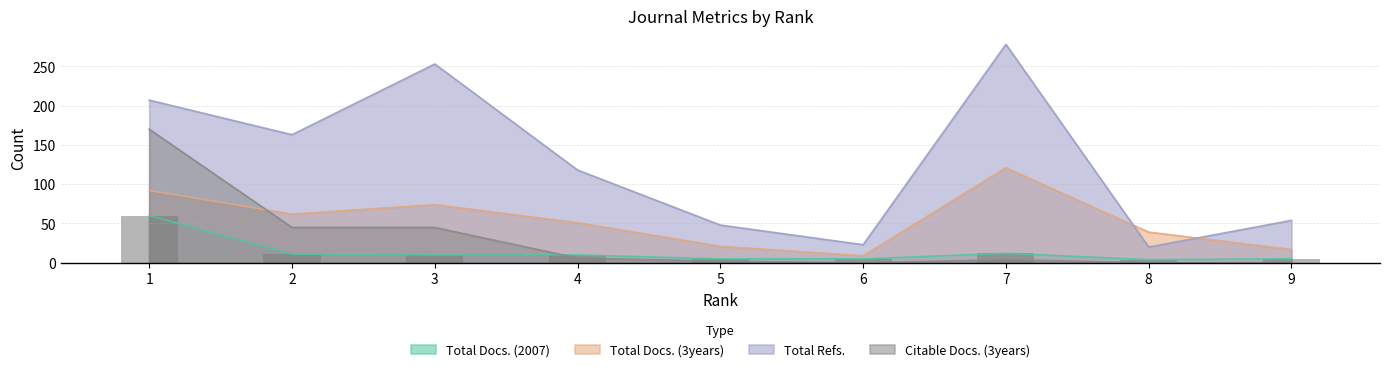

How many bars are there in total?

9